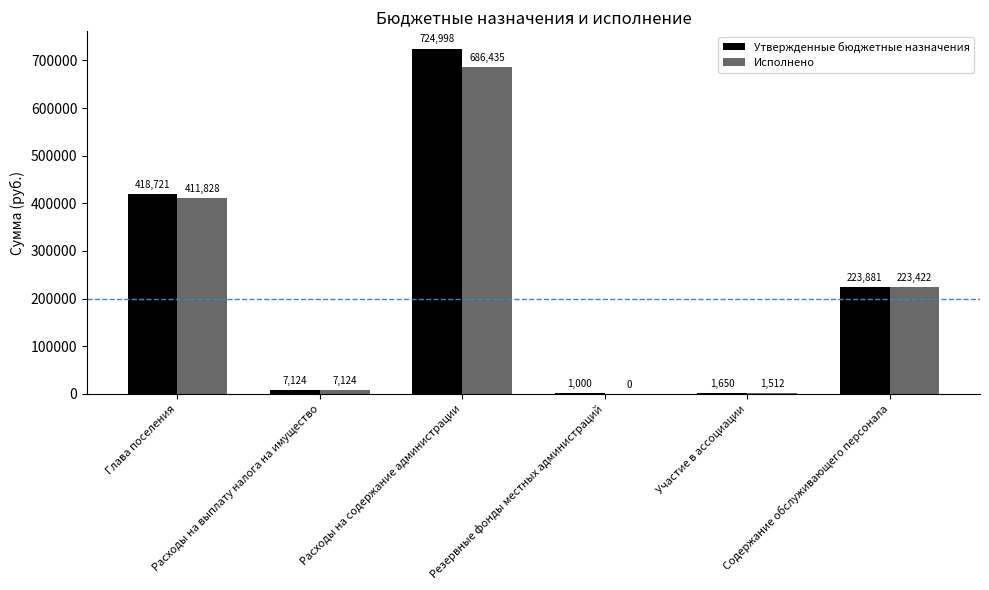

Read the Исполнено value at Глава поселения.

411827.8